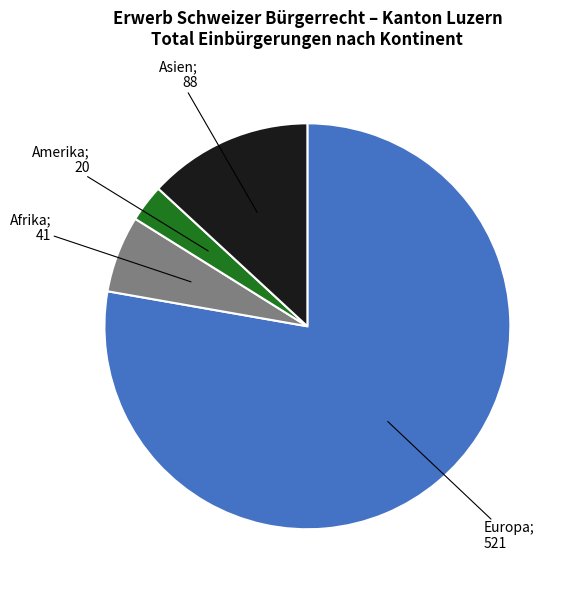

Is there any slice that represents more than half of the pie?

Yes